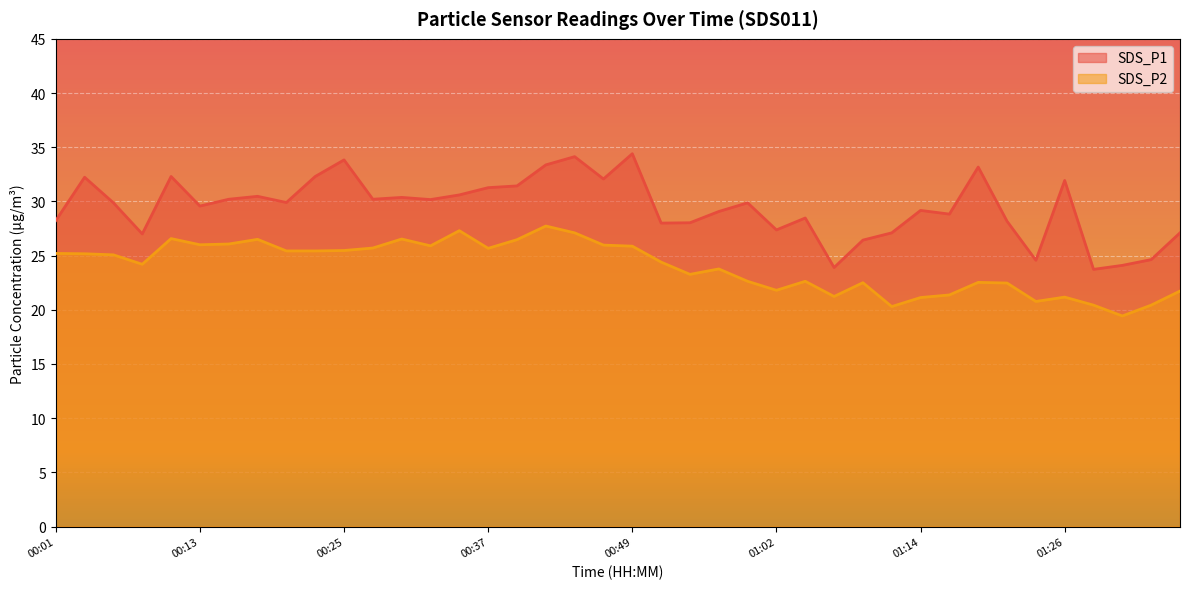

What is the maximum value for SDS_P2?

27.7